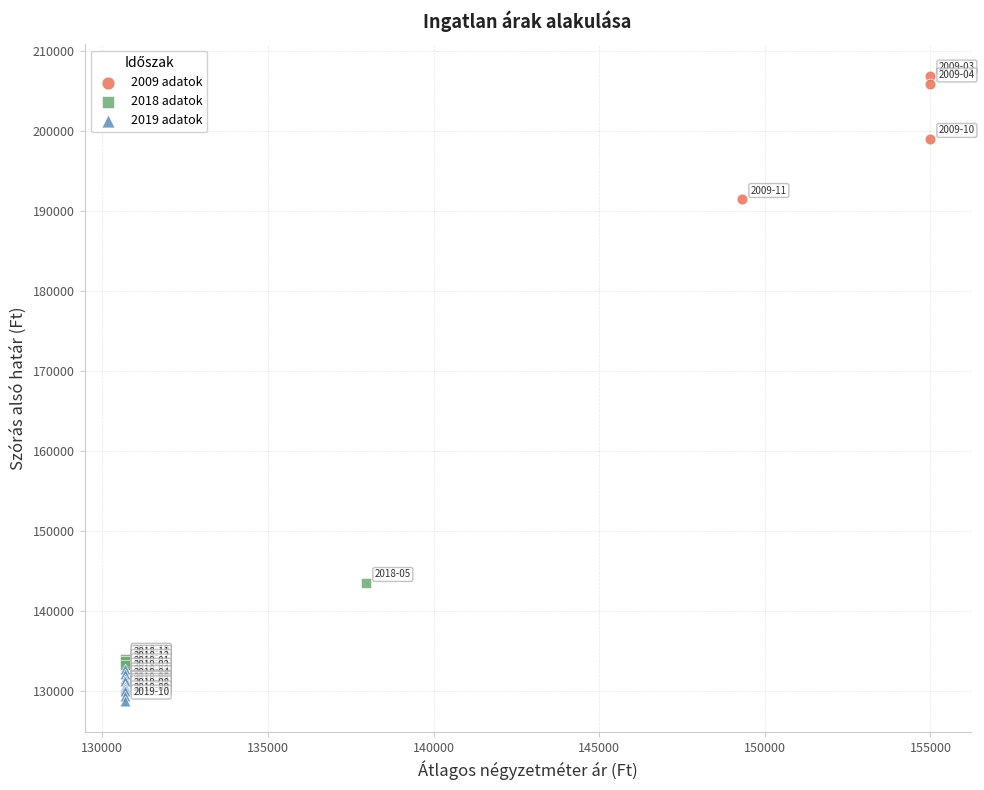

What are all the series names shown in the legend?

2009 adatok, 2018 adatok, 2019 adatok